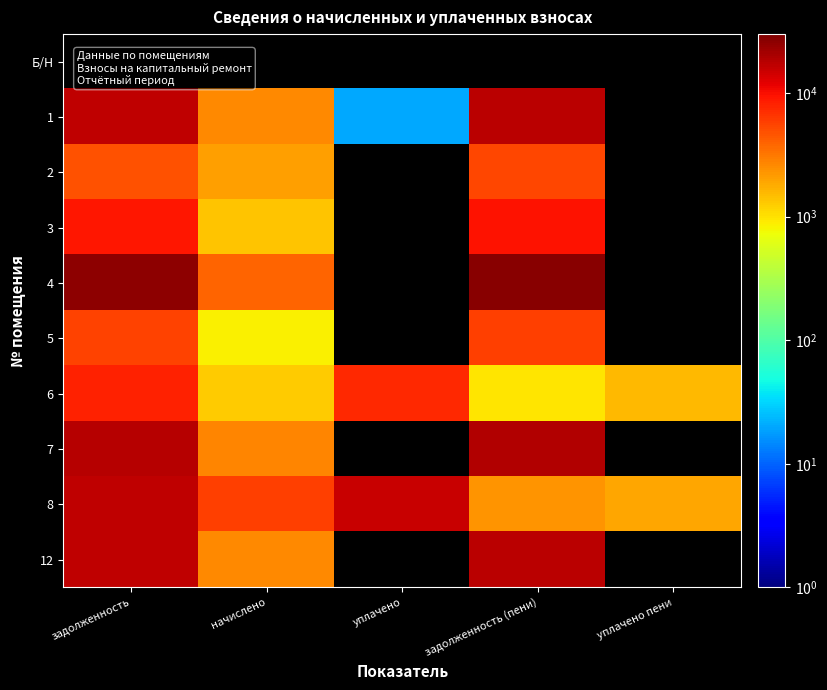

At задолженность (пени), list the series in order from smallest to largest.

2, Б/Н, 6, 8, 5, 3, 12, 1, 7, 4